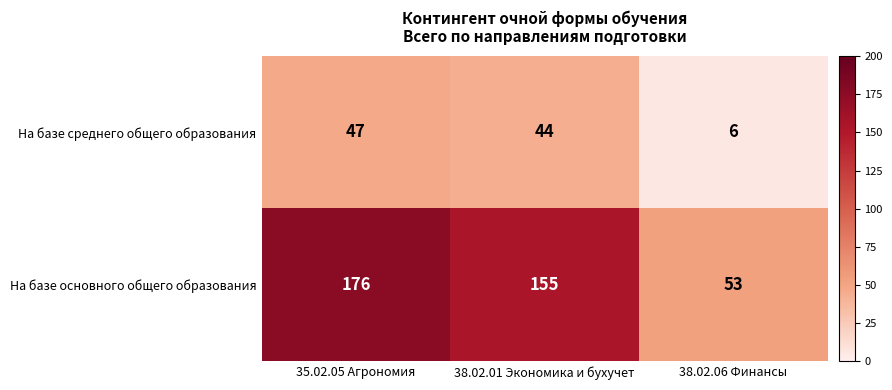

What is the highest value of the На базе основного общего образования series?

176